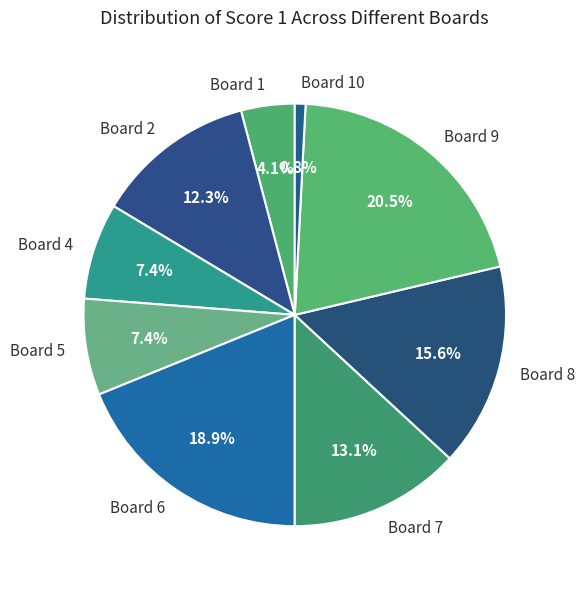

To the nearest percent, what percentage of the pie is Board 1?

4%